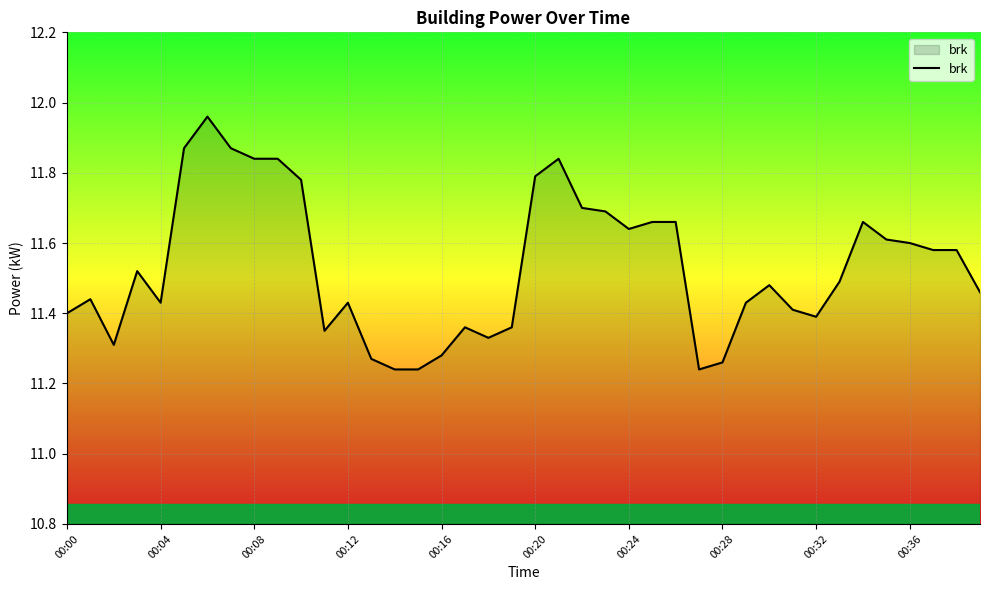

The chart shows a value of 19.1 at 00:08. True or false?

False